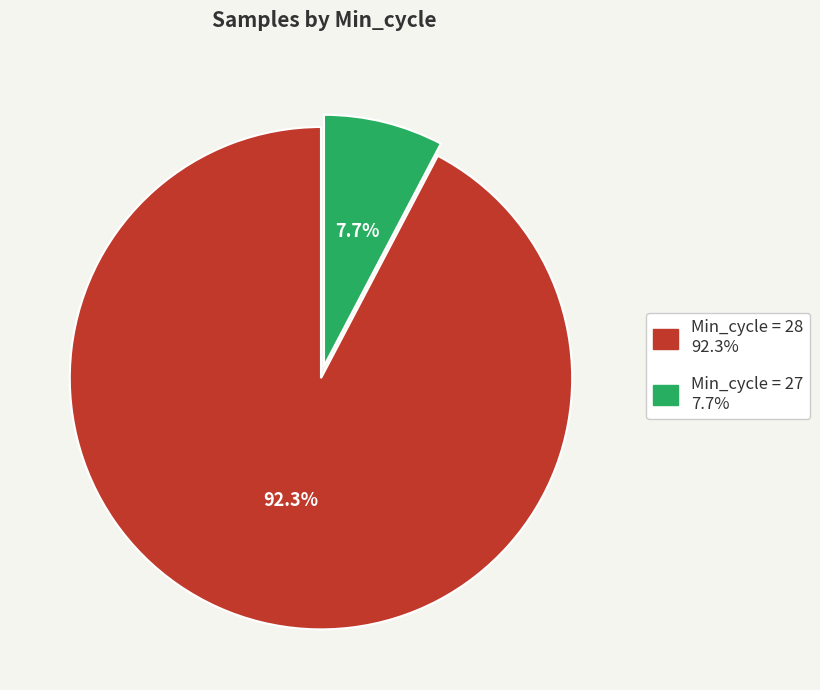

Is there any slice that represents more than half of the pie?

Yes